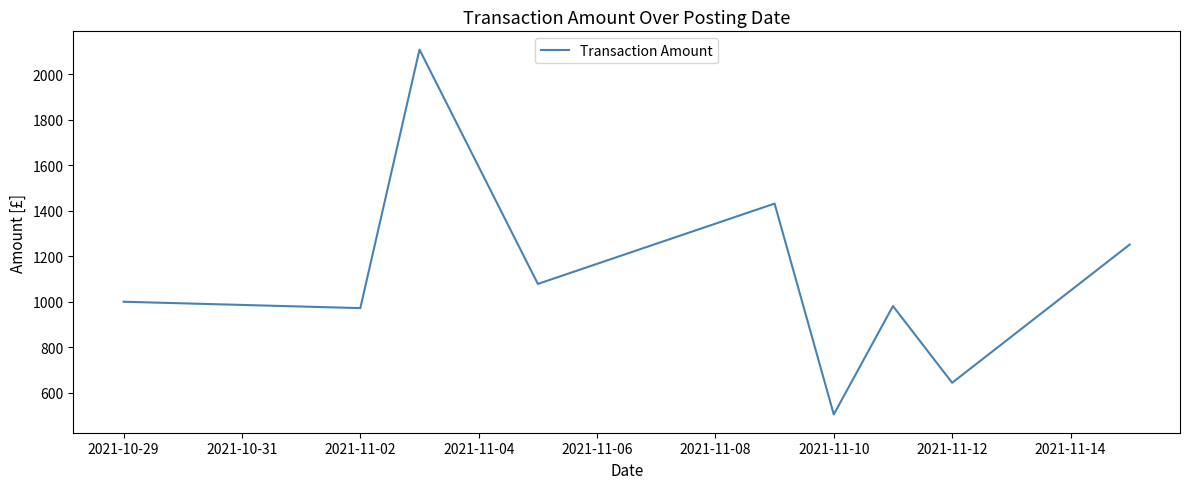

What is the difference between the maximum and minimum values?

1605.3